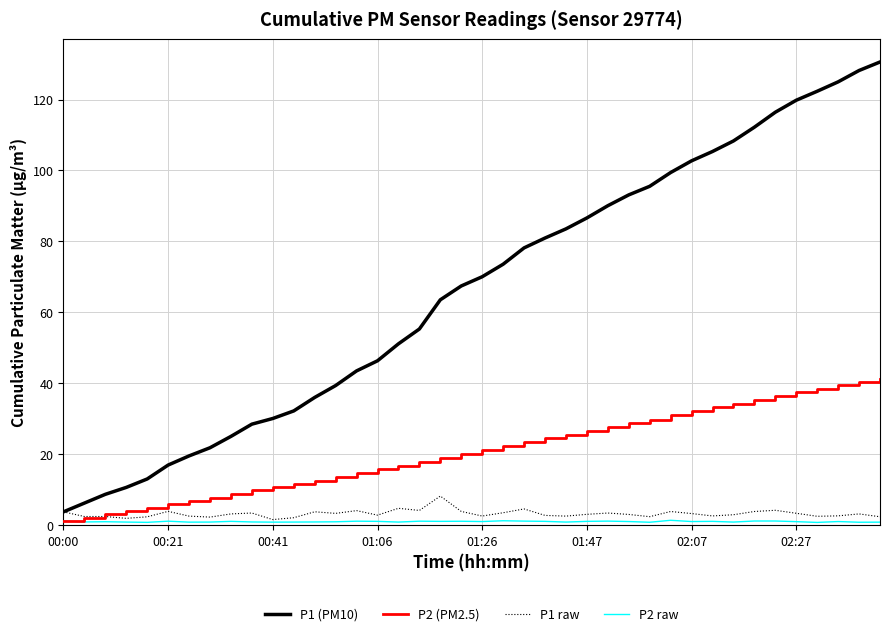

Which series has the largest total across all categories?

P1 (PM10)